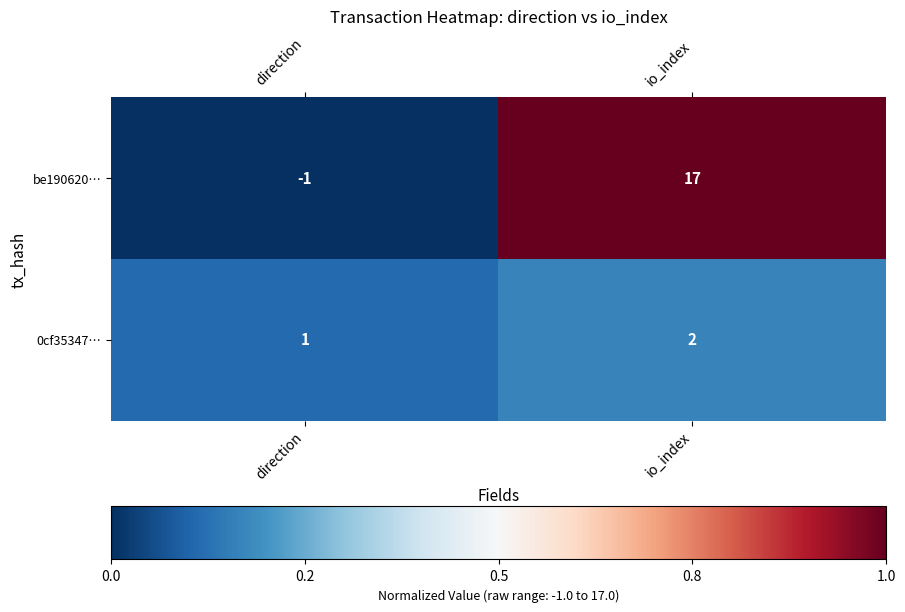

Rank the categories by 0cf35347… value from lowest to highest.

direction, io_index